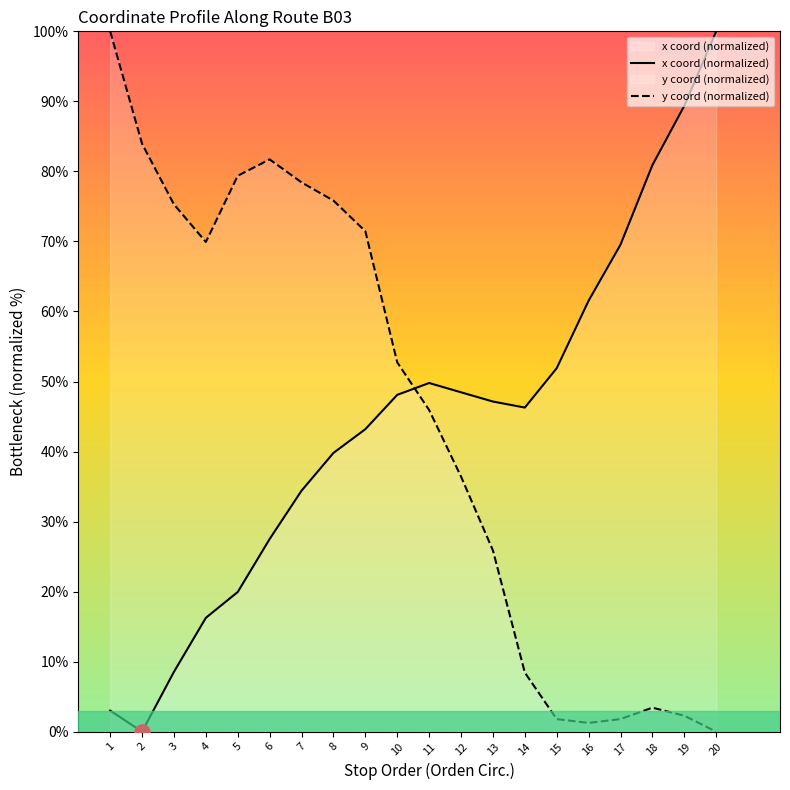

Which series has the largest Y range (max minus min)?

x coord (normalized)